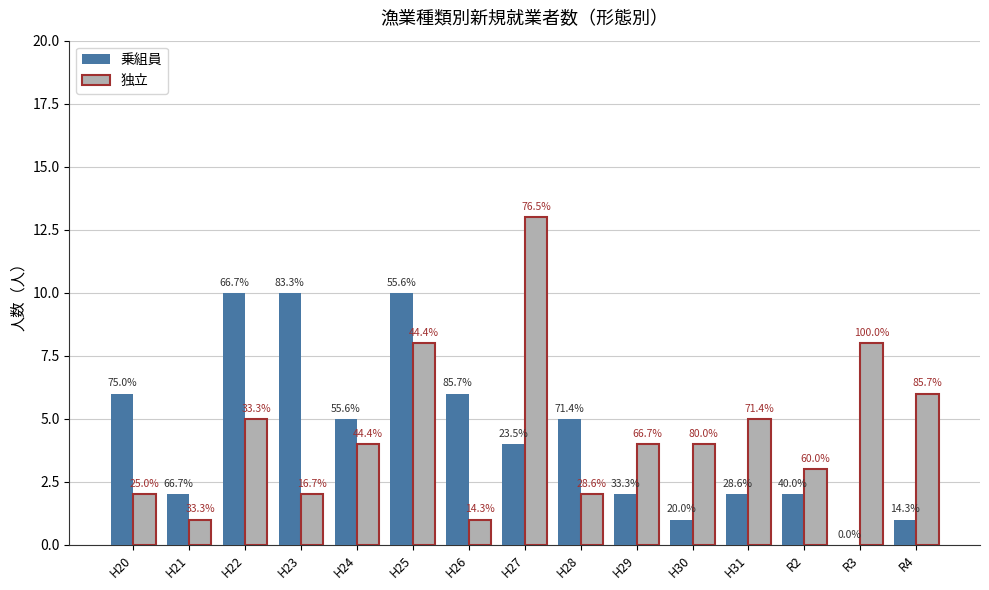

What are all the series names shown in the legend?

乗組員, 独立